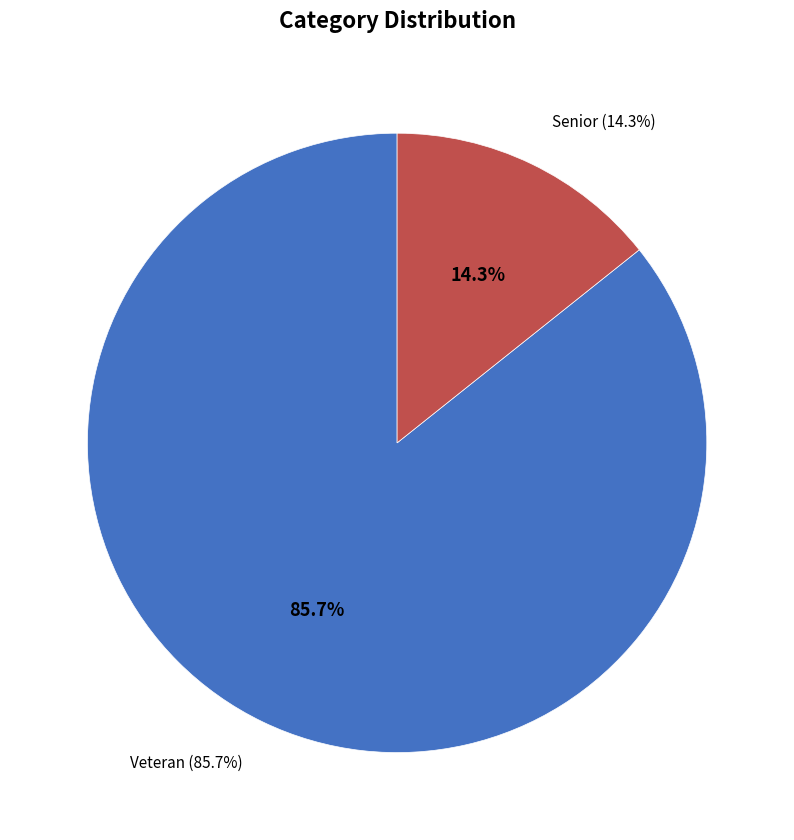

To the nearest percent, what percentage of the pie is Senior?

14%